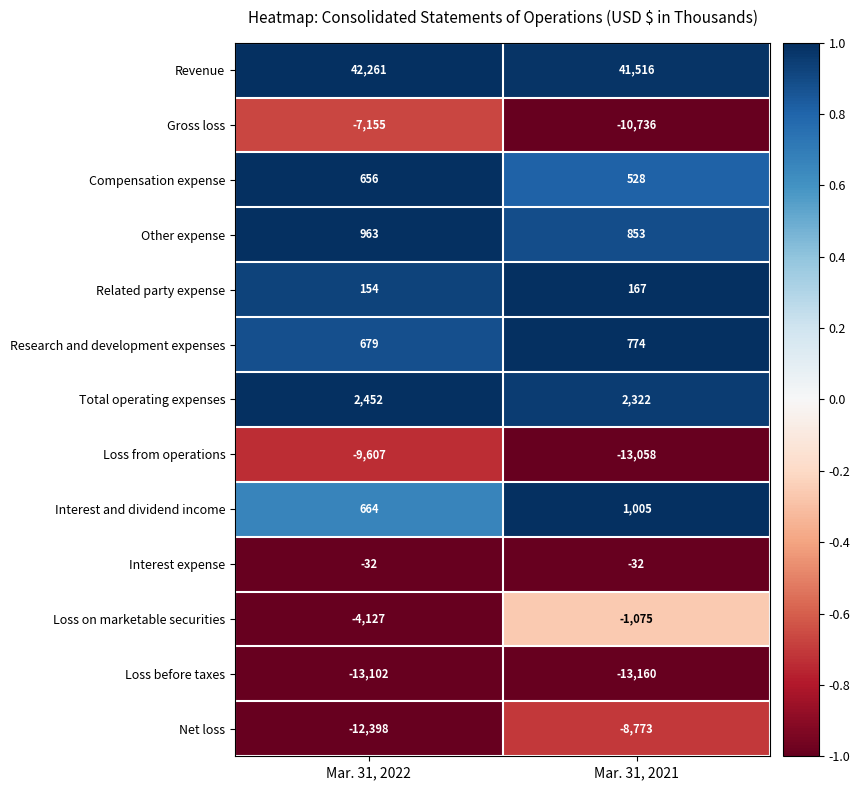

What is the maximum value shown in the chart?

42261